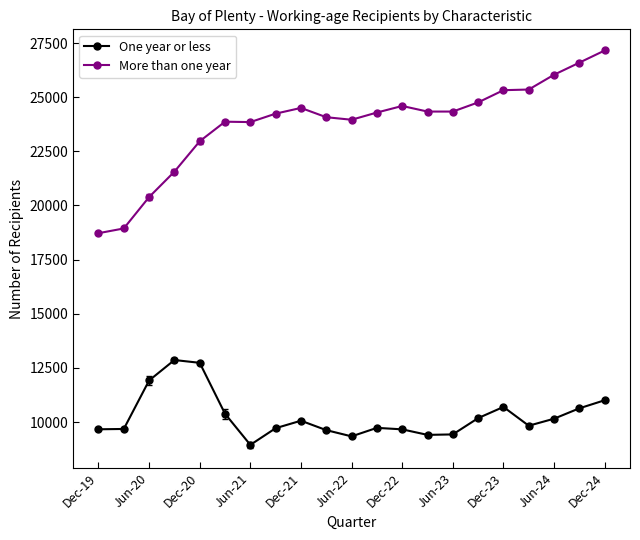

True or false: One year or less and More than one year cross at least once.

False